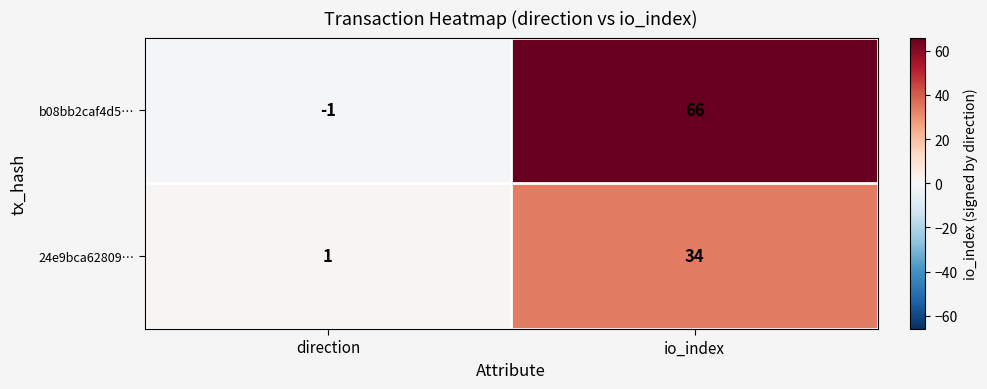

How many distinct data groups are displayed?

2